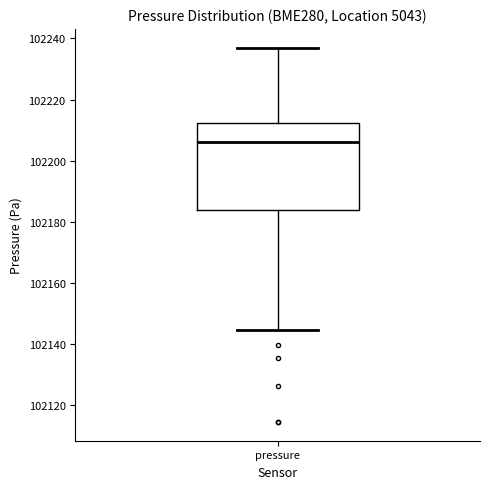

Read this box plot against the y-axis: the position of the median line, the range covered by the box, and the ends of both whiskers. The values are not printed on the chart, so give them approximately, as read against the axis.

median 102206, box 102184 to 102212, whiskers 102144 to 102238